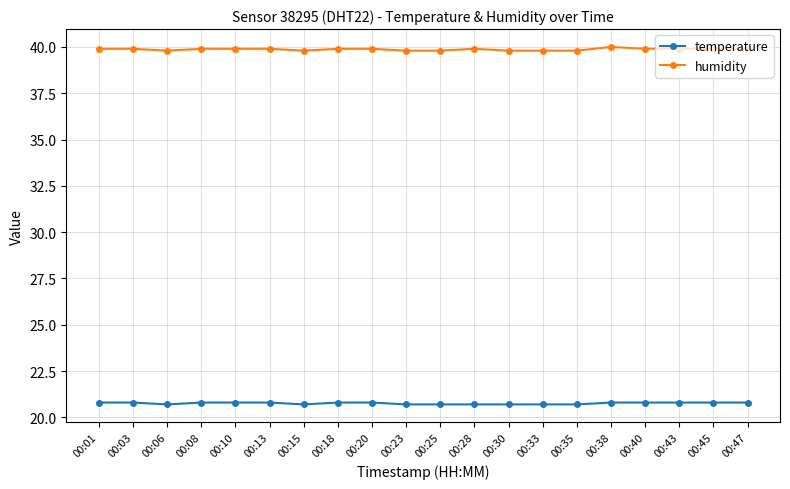

What is the value of the humidity point at the 5th from the left?

39.9